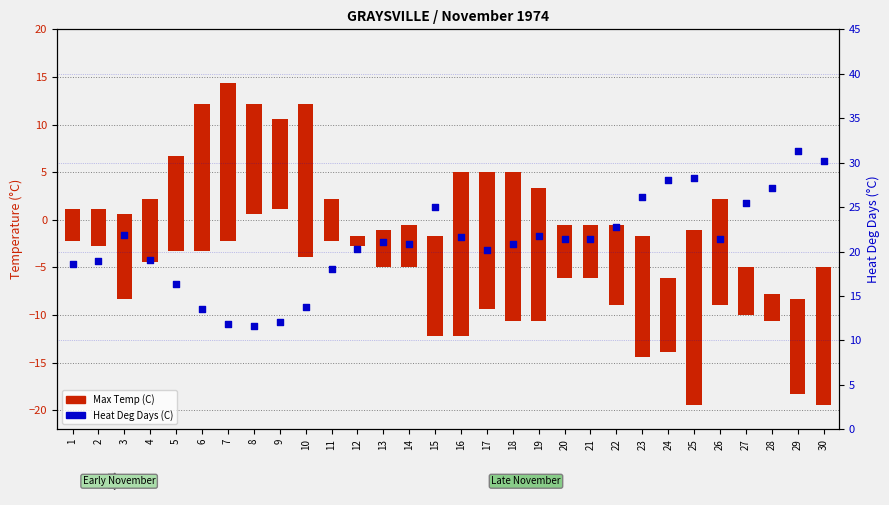

Which series reaches the maximum Y coordinate?

Heat Deg Days (C)